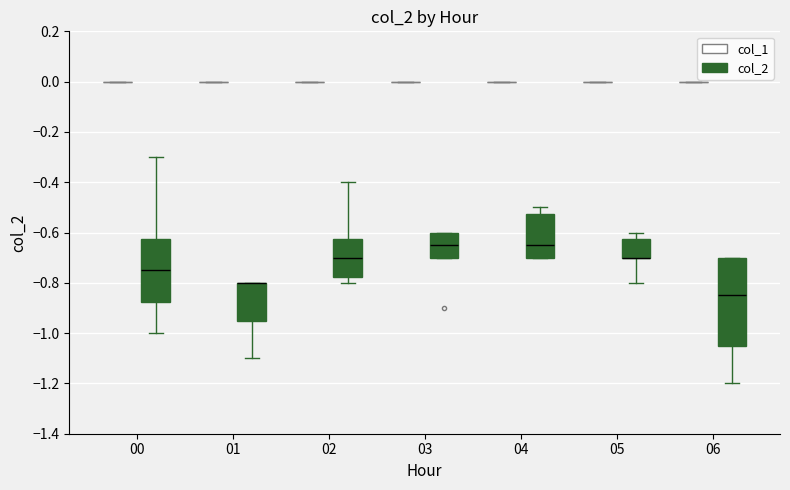

Which box is the tallest, from its lower edge to its upper edge?

06 (col_2)